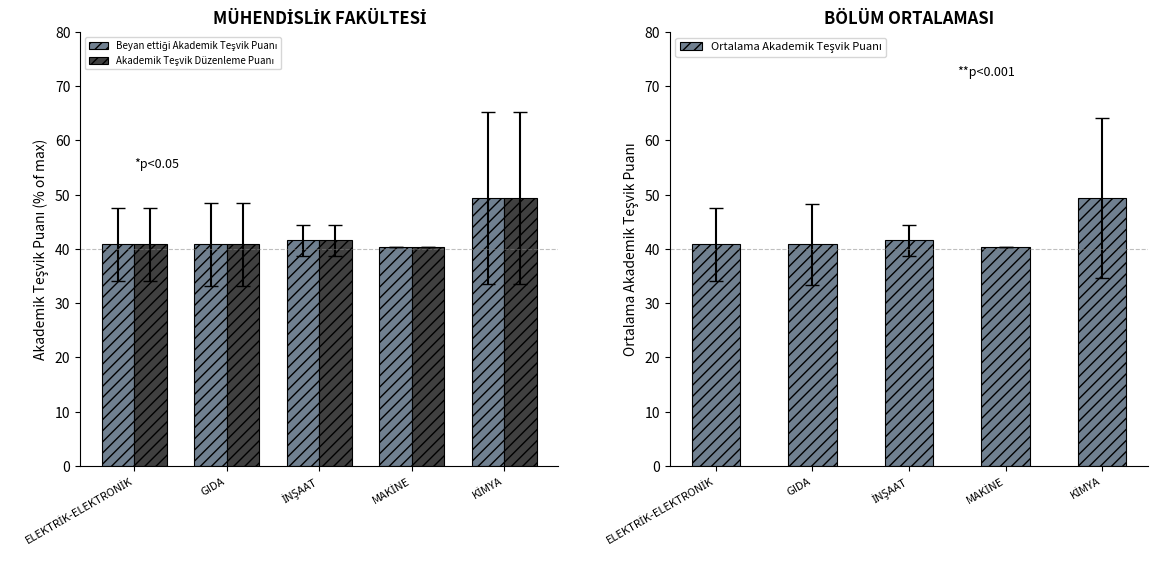

Reading left to right, list all the values displayed in this chart.

Beyan ettiği Akademik Teşvik Puanı: ELEKTRİK-ELEKTRONİK=40.8	GIDA=40.9	İNŞAAT=41.5	MAKİNE=40.3	KİMYA=49.4
Akademik Teşvik Düzenleme Puanı: ELEKTRİK-ELEKTRONİK=40.8	GIDA=40.9	İNŞAAT=41.5	MAKİNE=40.3	KİMYA=49.4
Ortalama Akademik Teşvik Puanı: ELEKTRİK-ELEKTRONİK=40.8	GIDA=40.9	İNŞAAT=41.5	MAKİNE=40.3	KİMYA=49.4